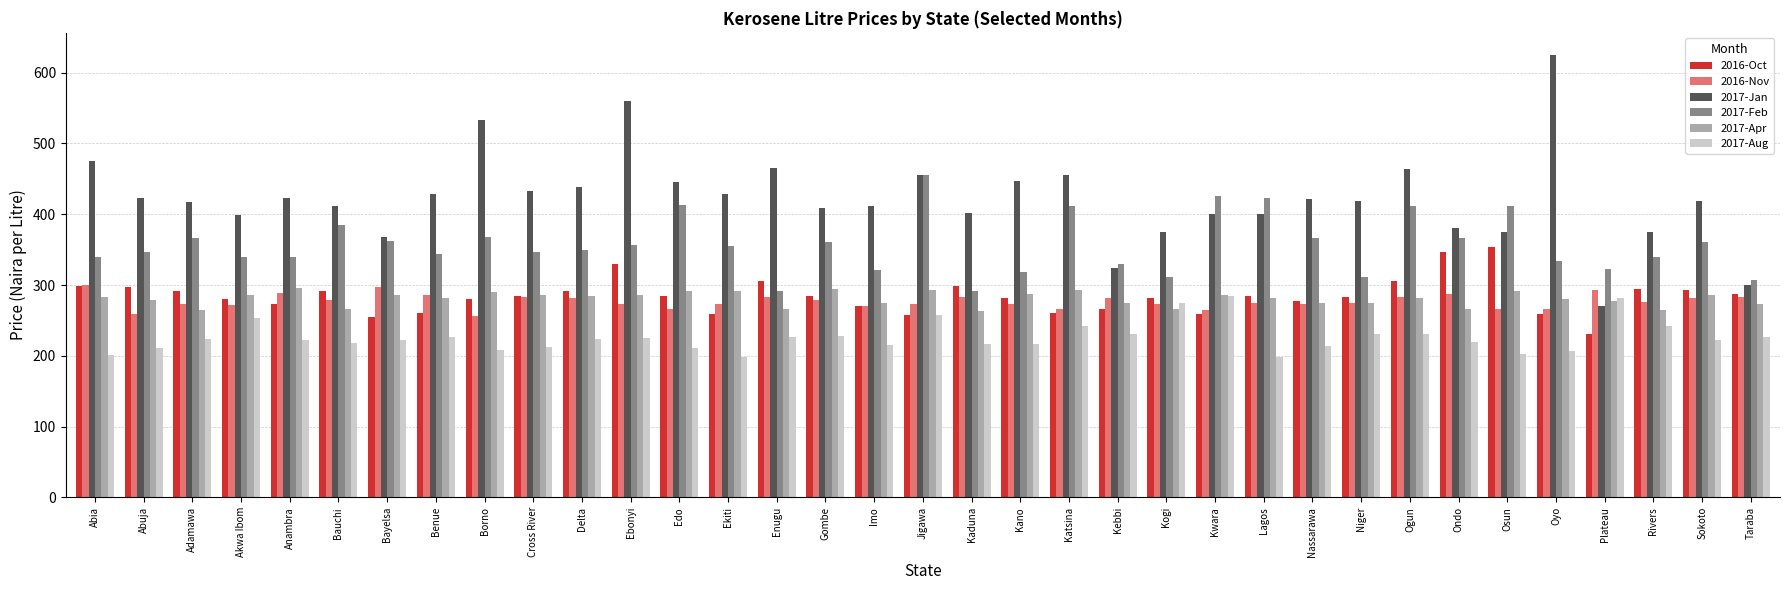

Is it true that 2016-Oct equals 197.3 at Lagos?

False